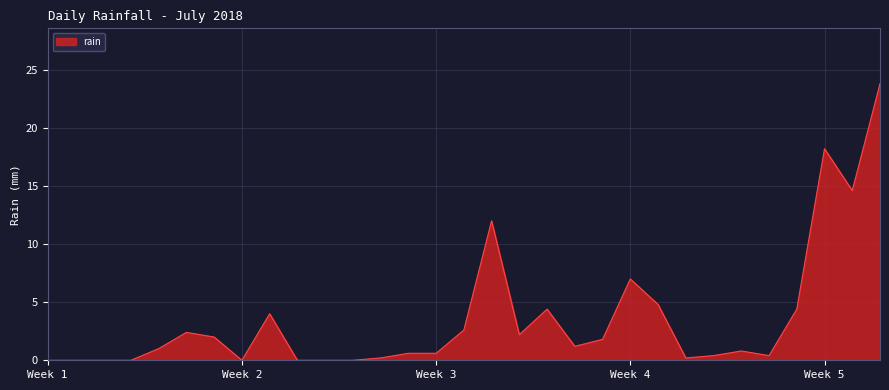

What is the difference between the maximum and minimum values?

23.8